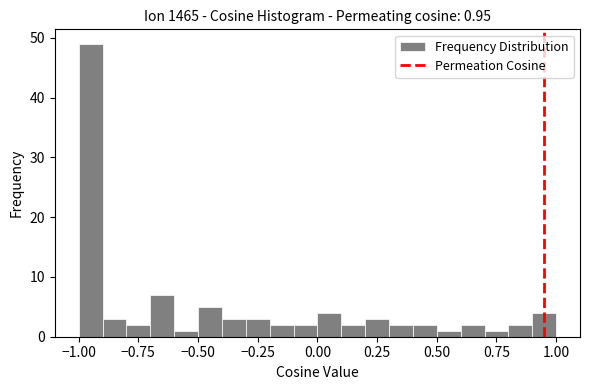

Read against the x-axis, roughly where is the centre of the tallest bar?

-0.95